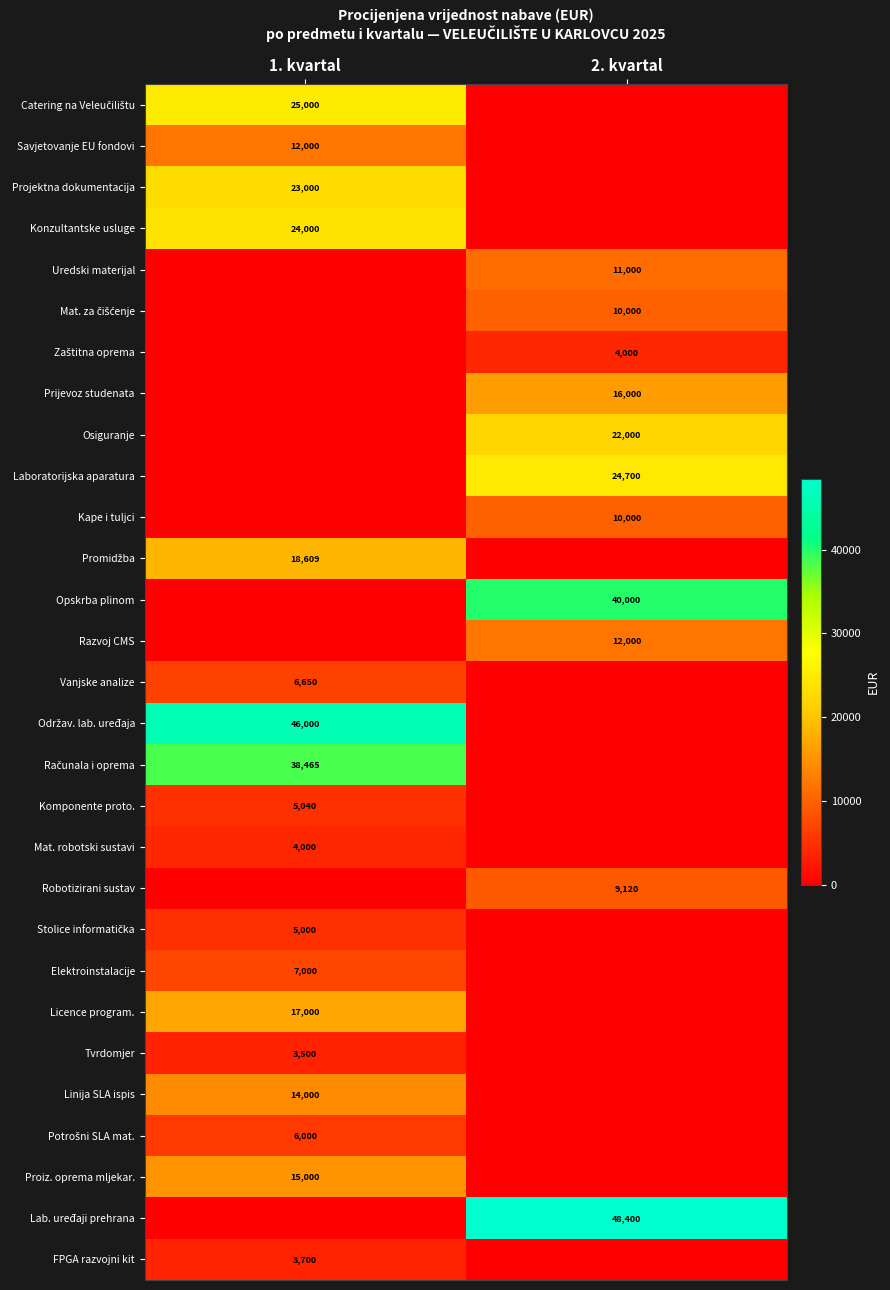

What is the spread (max minus min) of values at 2. kvartal?

48400.0